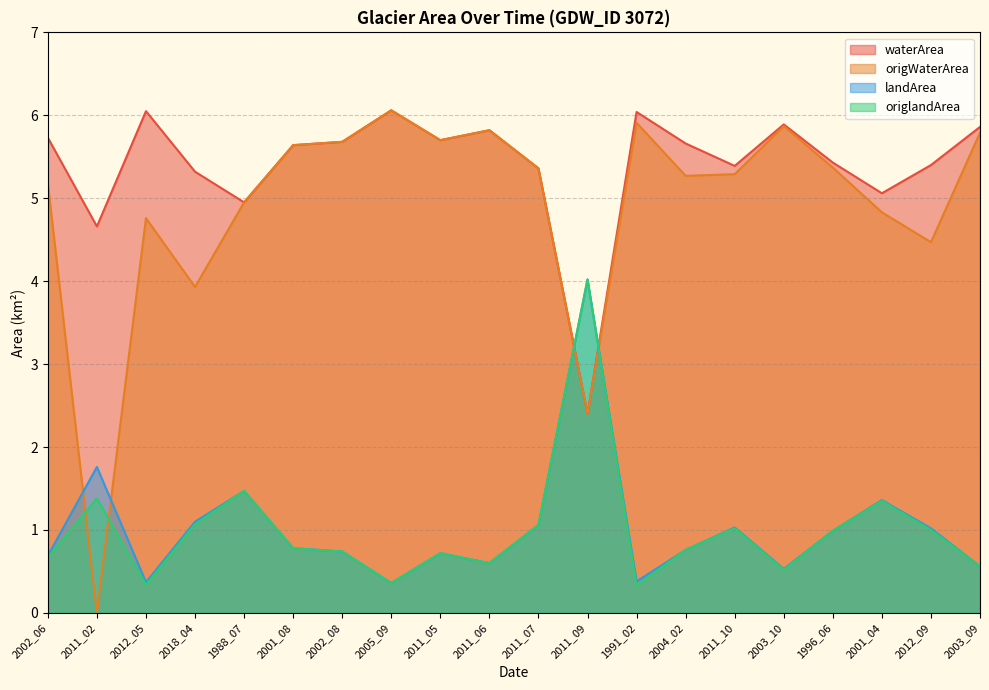

What is the difference between the origWaterArea values at 2003_09 and 2011_10?

0.5